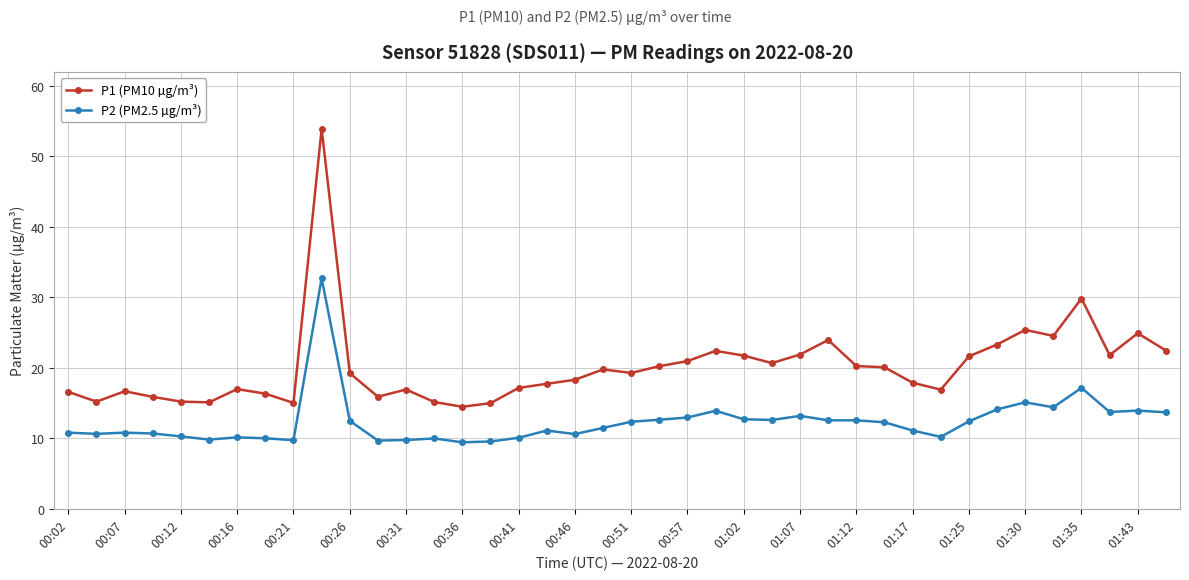

List the series in order of their peak value, lowest first.

P2 (PM2.5 µg/m³), P1 (PM10 µg/m³)